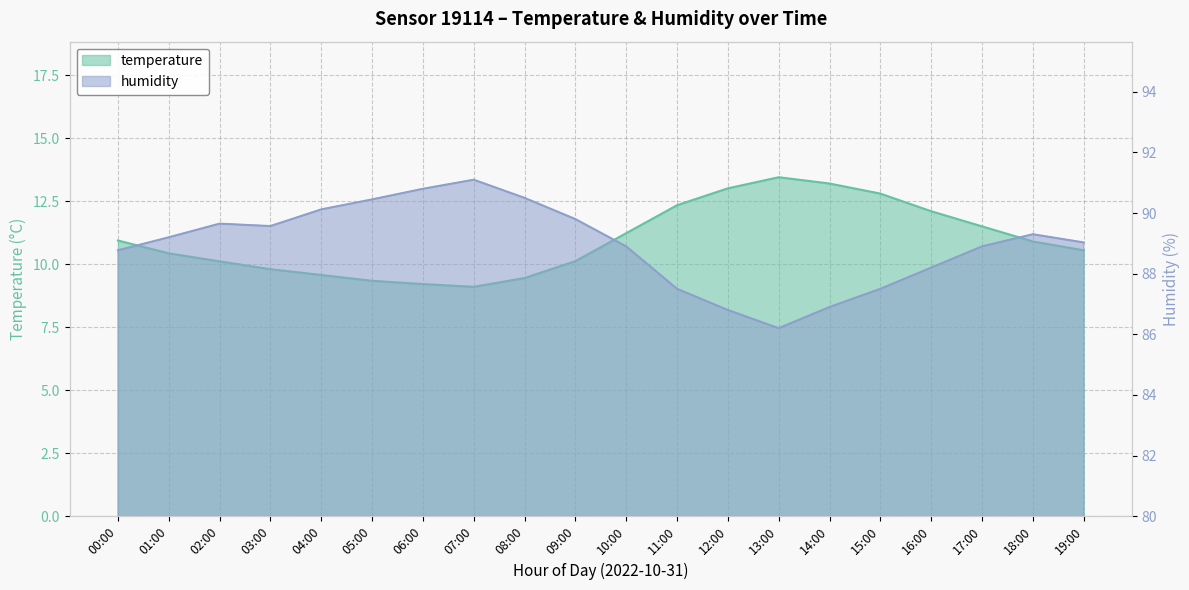

Which series changed the most between 13:00 and 18:00?

humidity